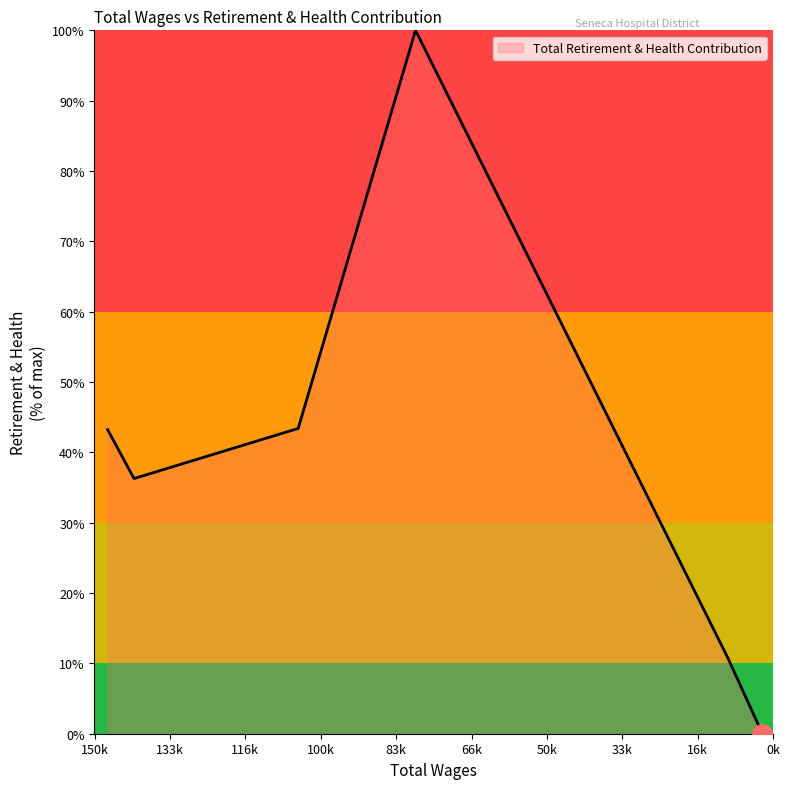

Reading left to right, list all the values displayed in this chart.

147103=43.2	141280=36.3	104987=43.4	79045=100.0	10016=10.8	2356=0.0	1440=0.0